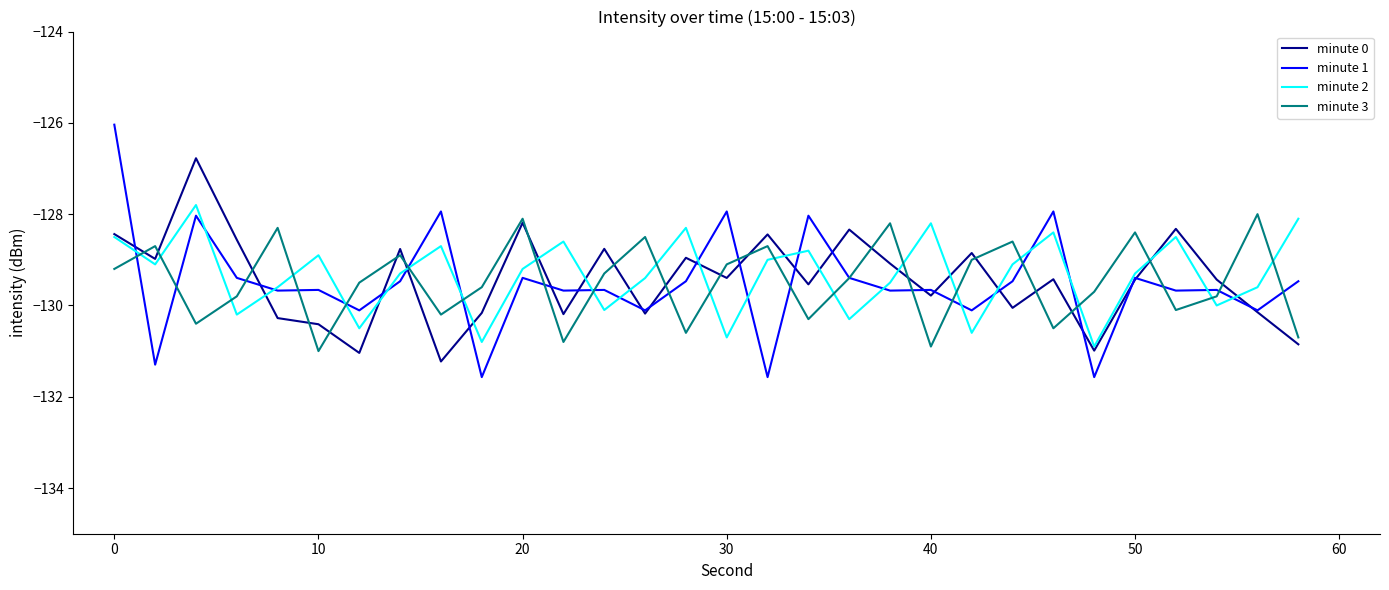

What is the lowest value of the minute 3 series?

-131.0